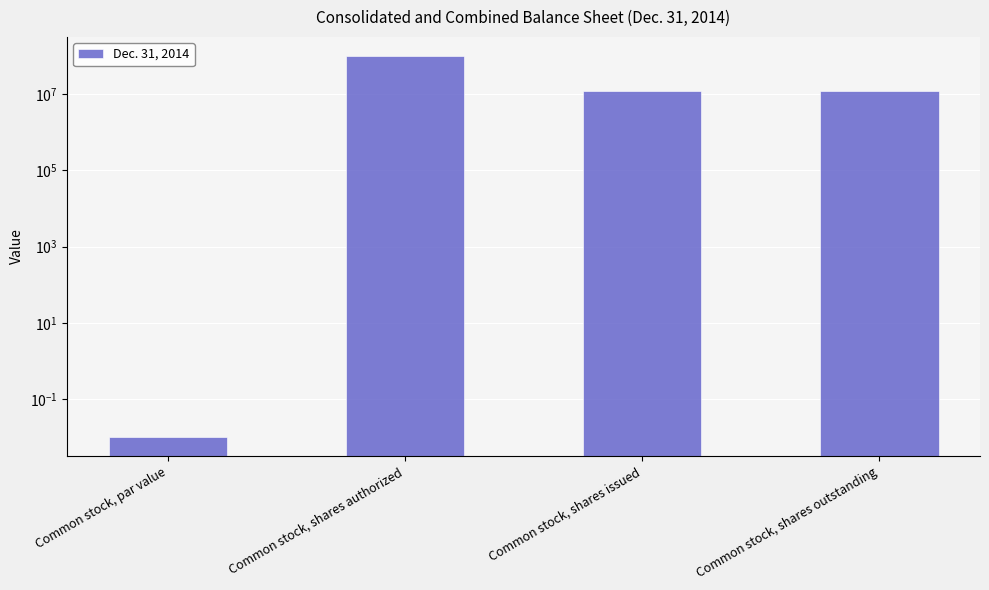

True or false: the data shows 0.0 at Common stock, par value.

True